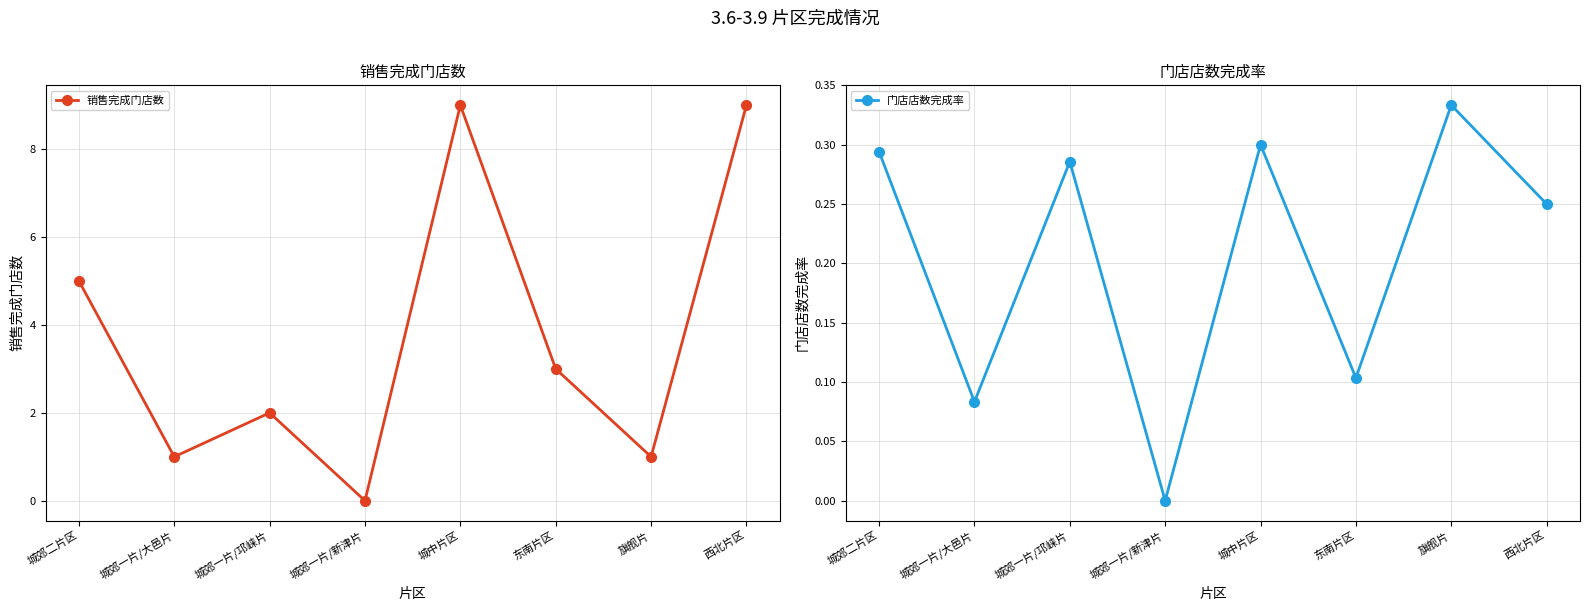

True or false: 门店店数完成率 has more than 0 interior local peaks.

True